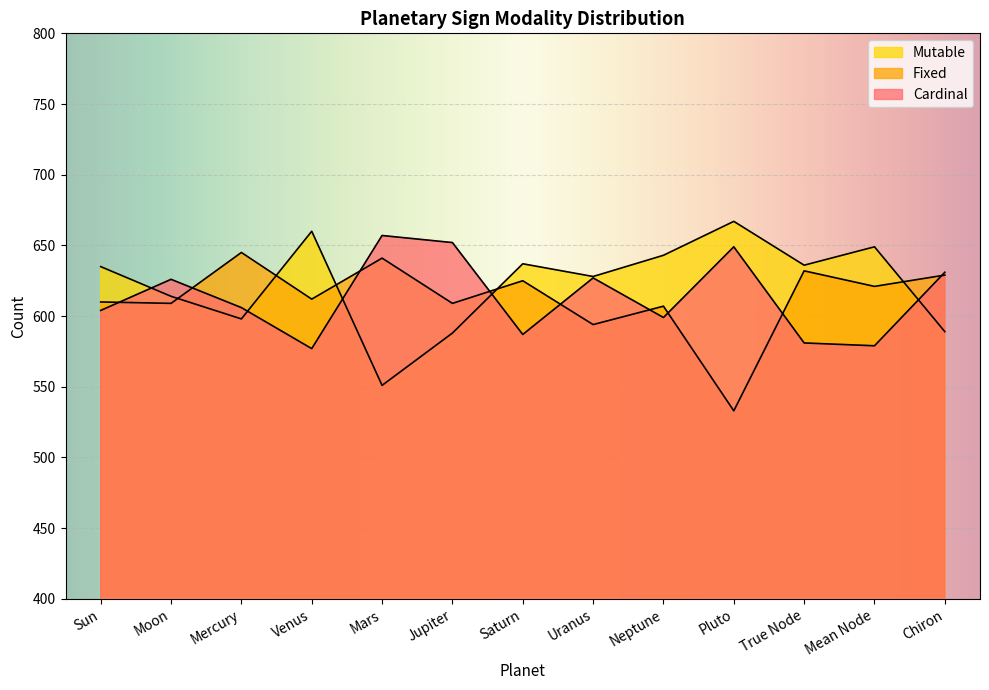

At which category does Fixed reach its first local peak?

Mercury